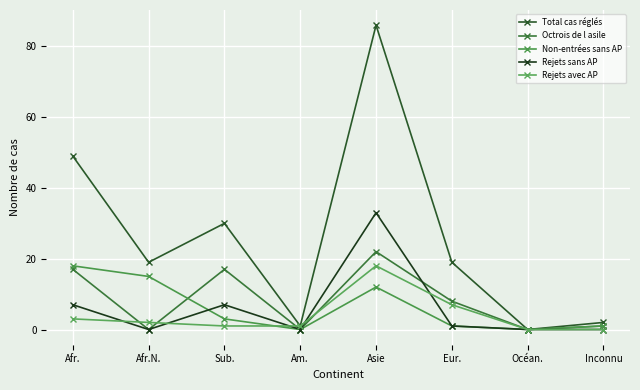

What is the label of the 7th point from the right?

Afr.N.